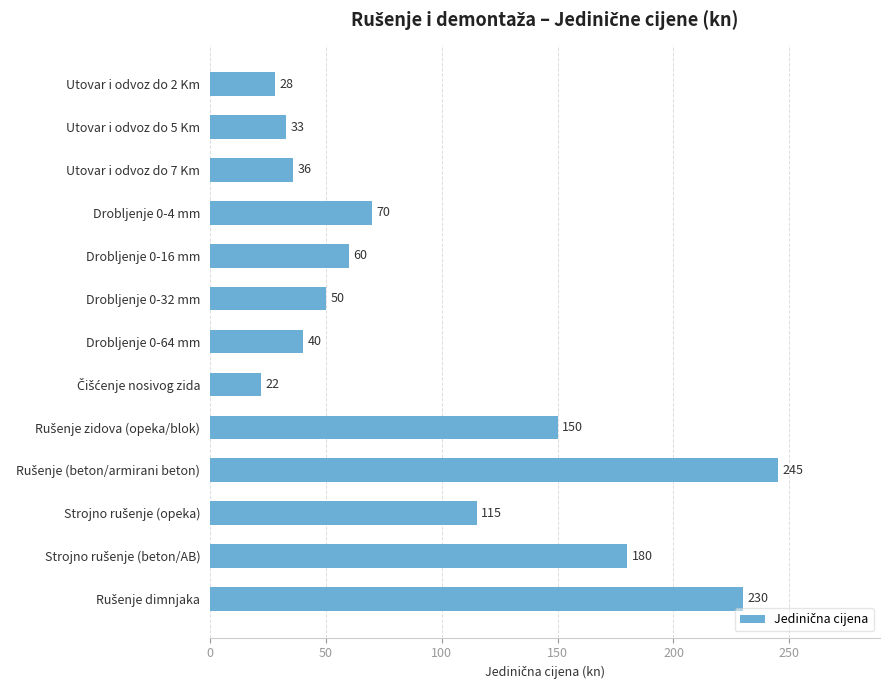

What is the value of the 7th bar from the top?

40